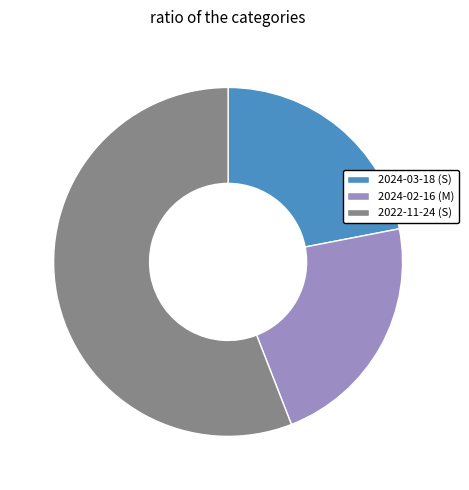

Does 2022-11-24 (S) account for over 50% of the chart?

Yes